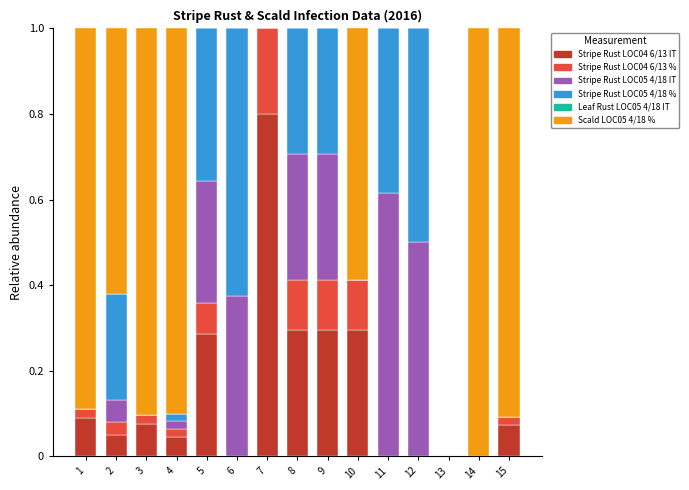

True or false: Stripe Rust LOC04 6/13 IT has a value of 0.0 at 15.

False